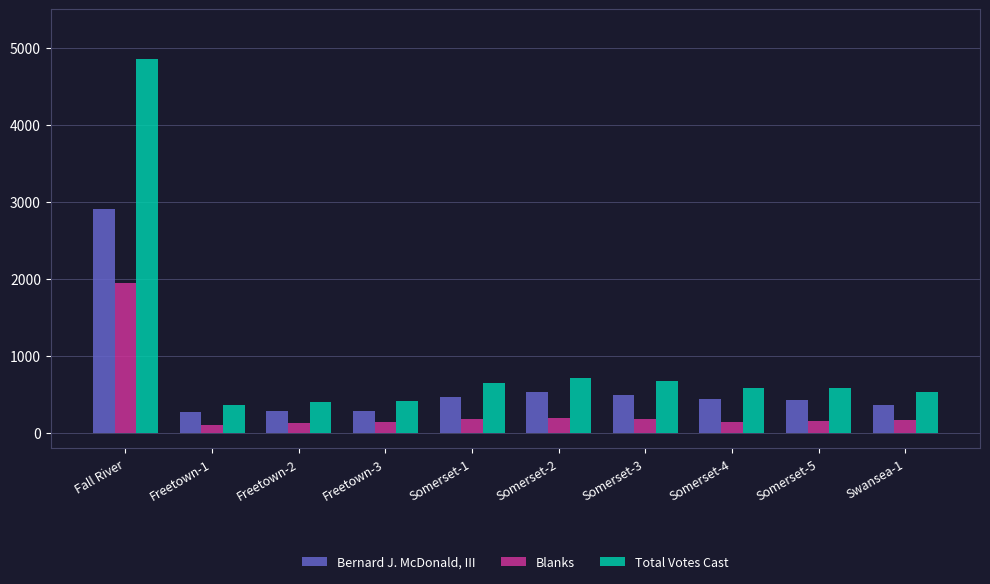

The value of Bernard J. McDonald, III at Fall River is 2906. True or false?

True